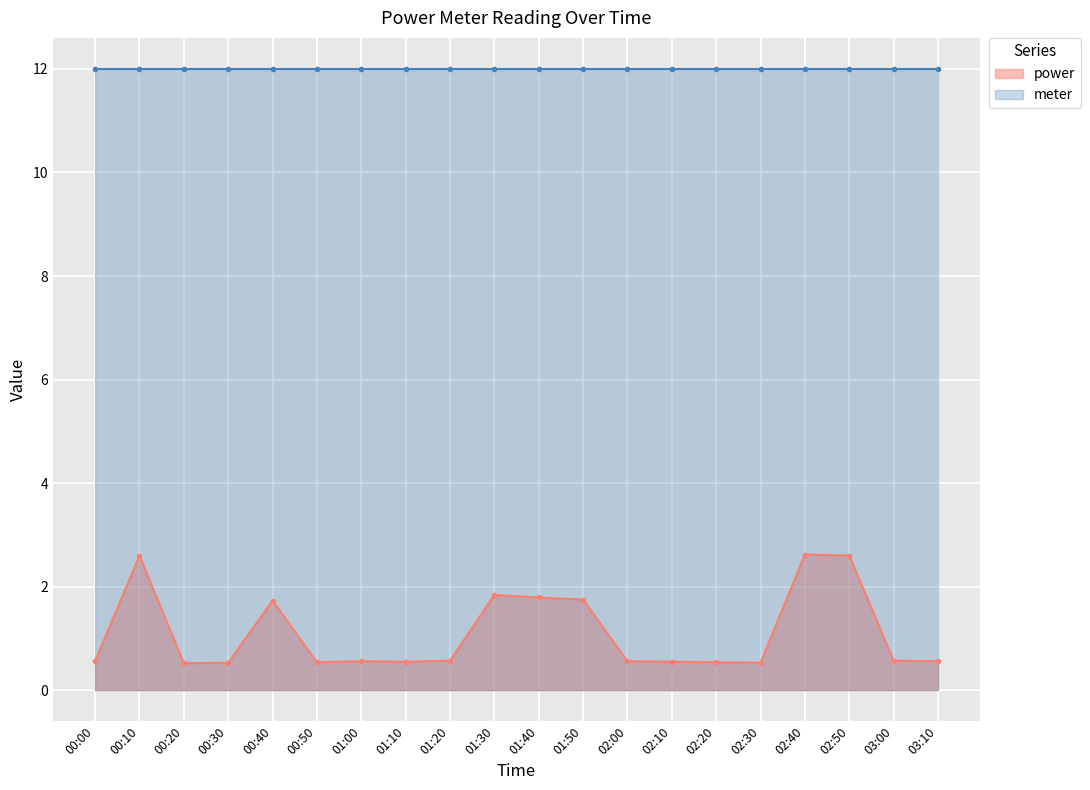

What is the difference between the maximum and second lowest values?

2.1